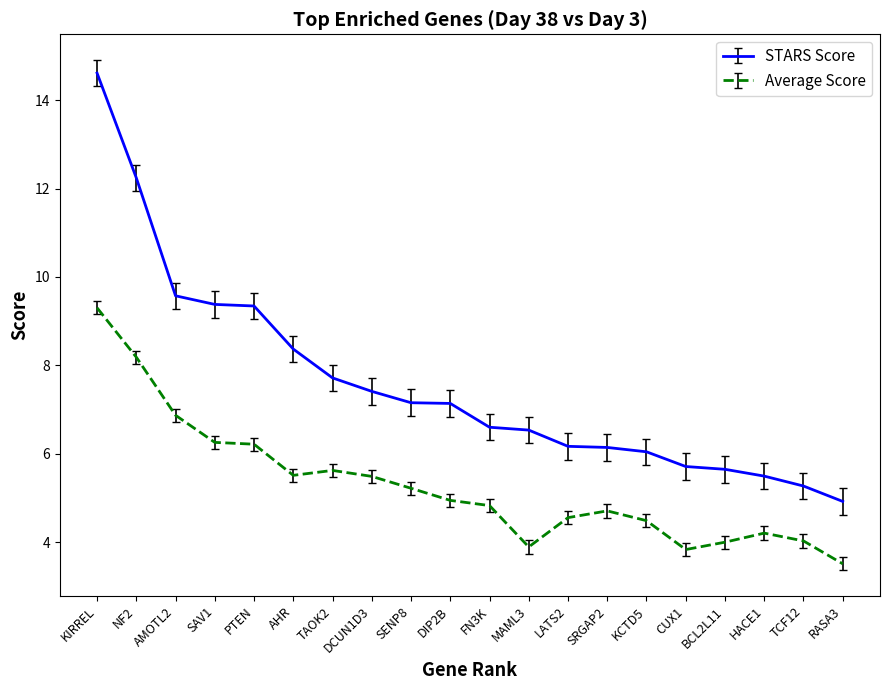

What is the difference between the maximum and minimum values in the Average Score series?

5.8